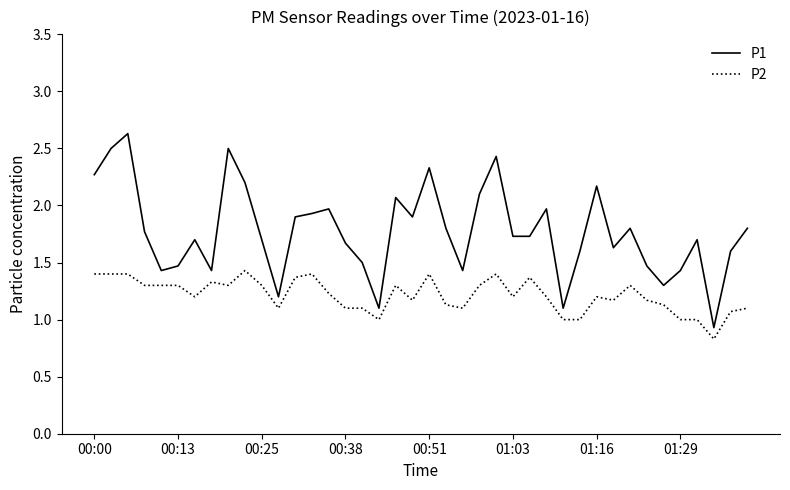

What is the difference between the maximum and minimum values in the P2 series?

0.6